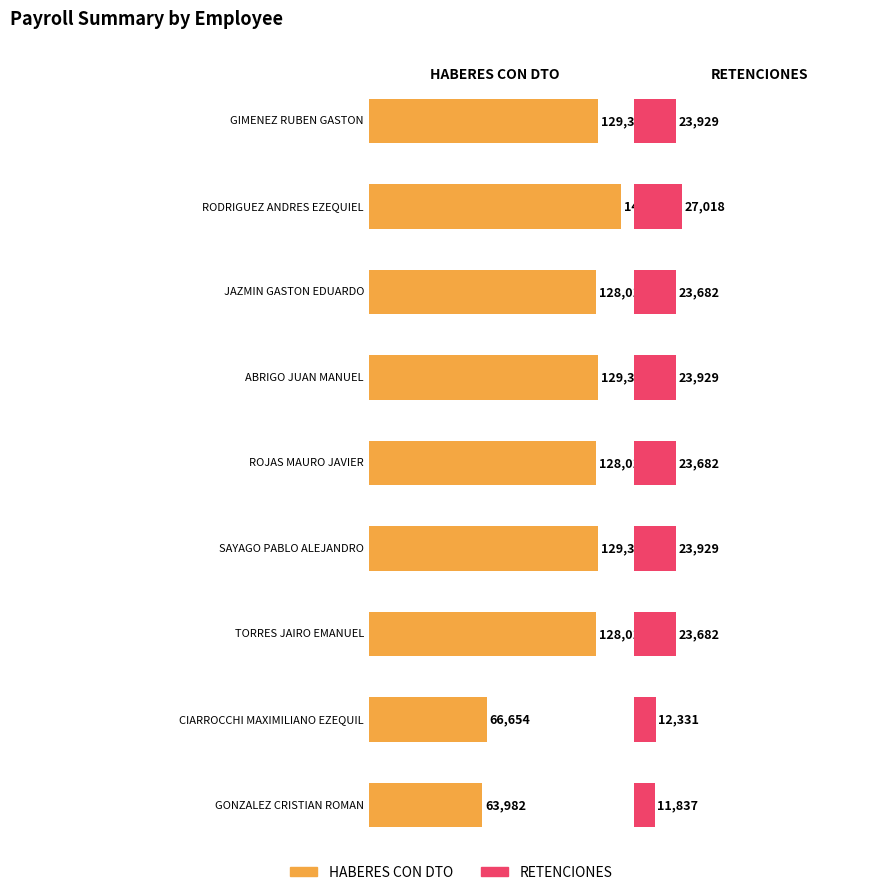

The HABERES CON DTO series shows 94735.9 at CIARROCCHI MAXIMILIANO EZEQUIL. True or false?

False